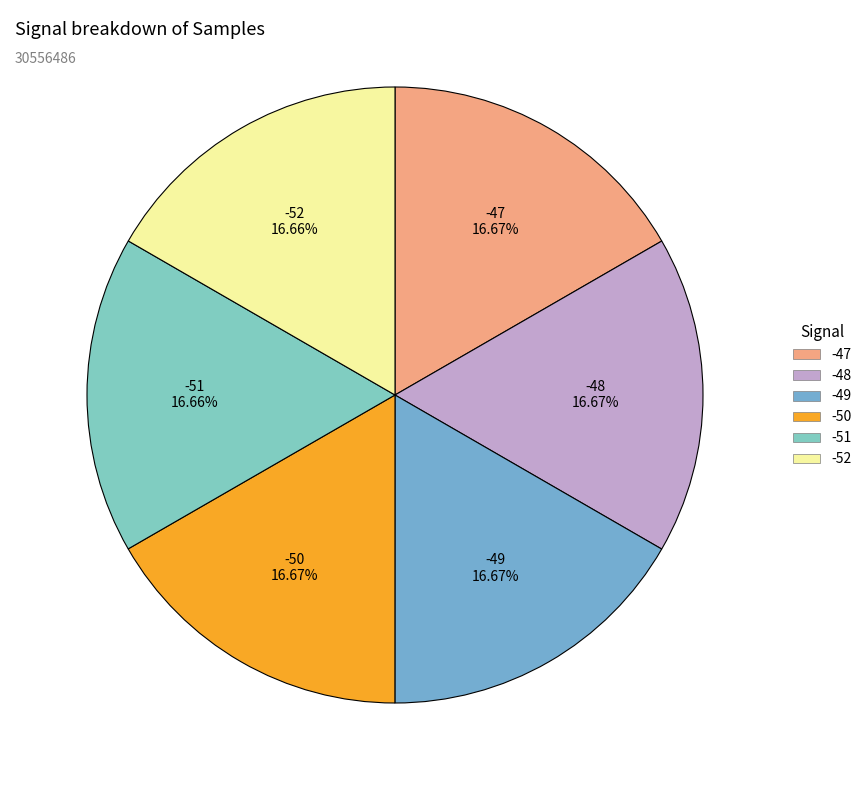

Does -47 represent more than half of the total?

No